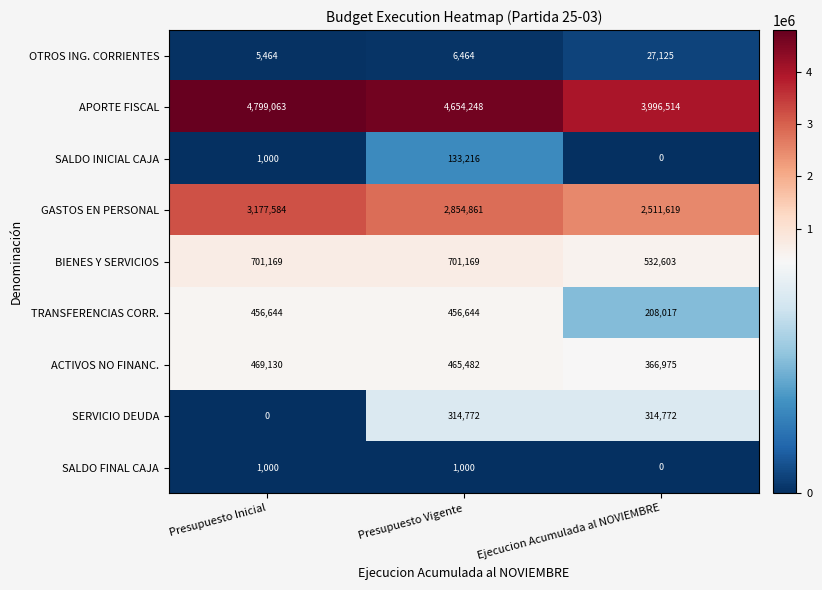

What is the average value of the BIENES Y SERVICIOS series?

644980